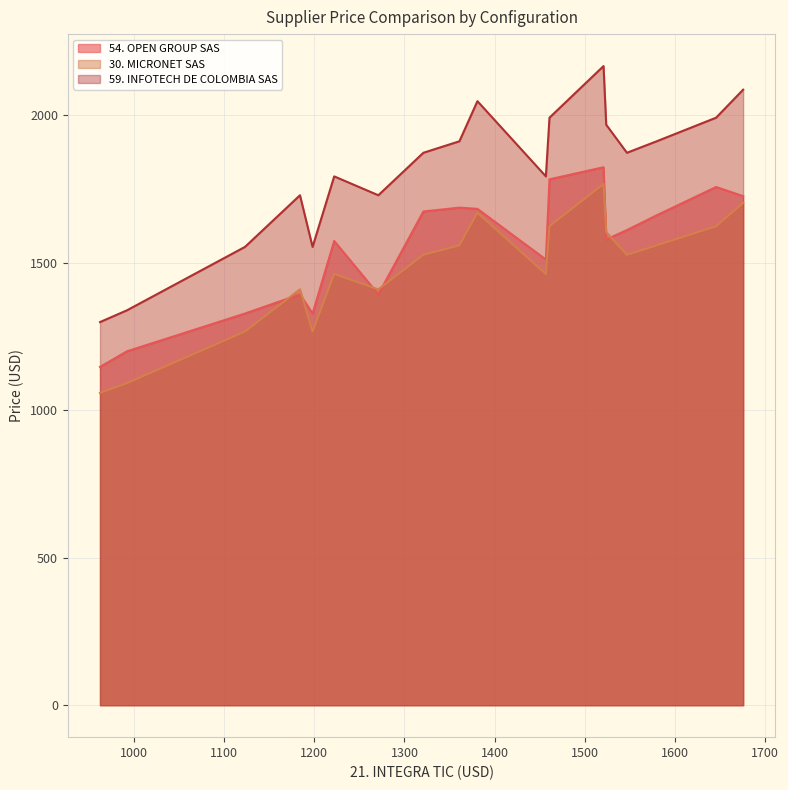

What is the average value of the 59. INFOTECH DE COLOMBIA SAS series?

1812